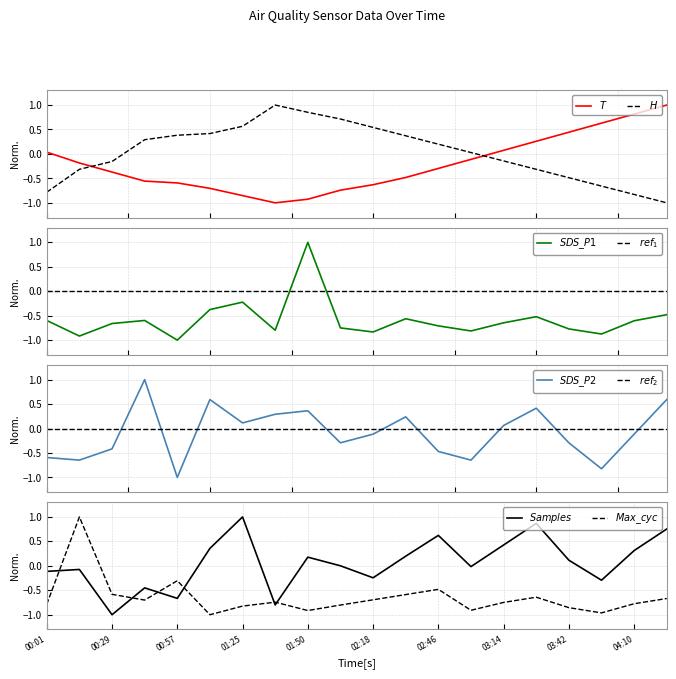

Which series has the largest total across all categories?

Samples